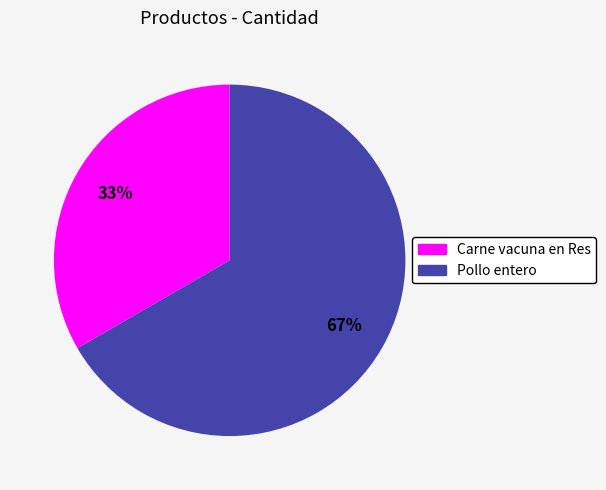

How many segments does this pie chart have?

2